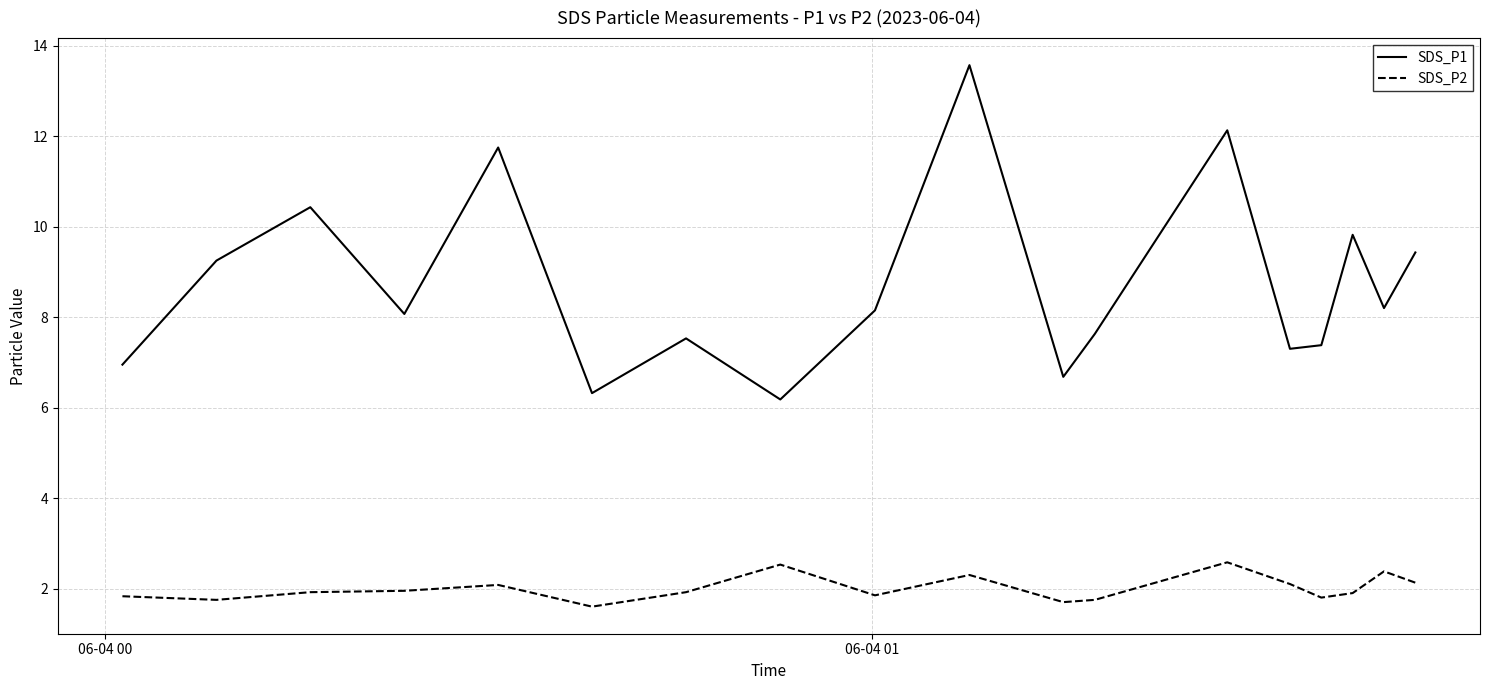

What is the greatest value displayed?

13.6